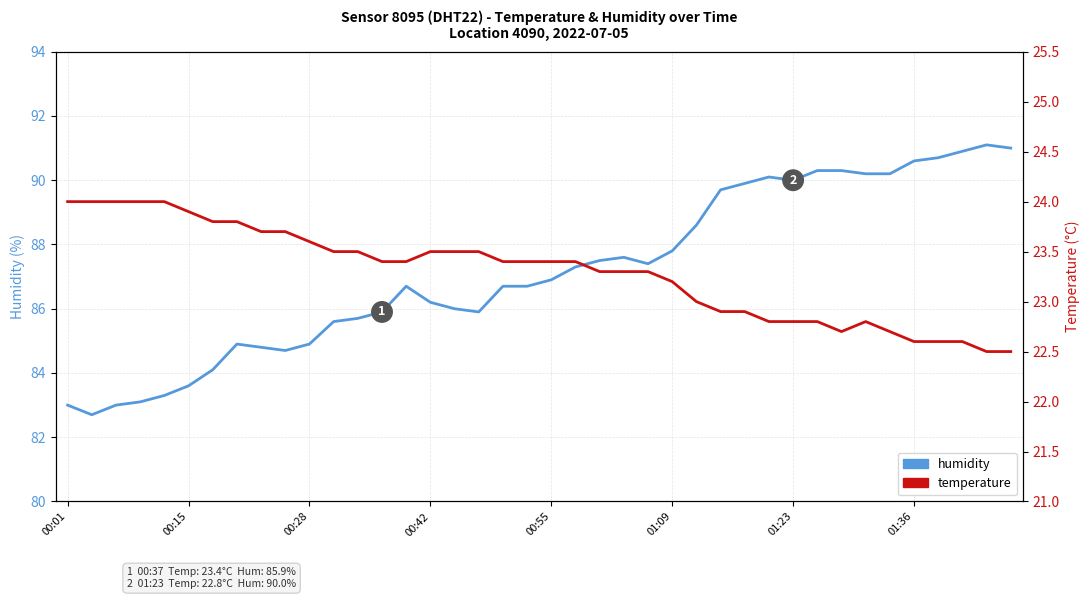

List the series in order of their overall mean, highest first.

humidity, temperature